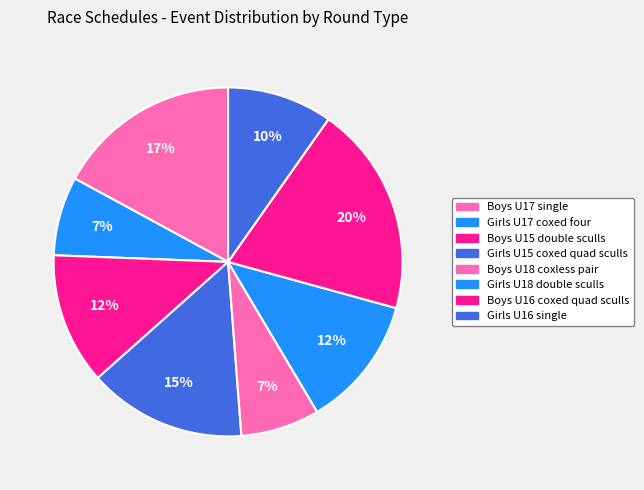

How many segments does this pie chart have?

8